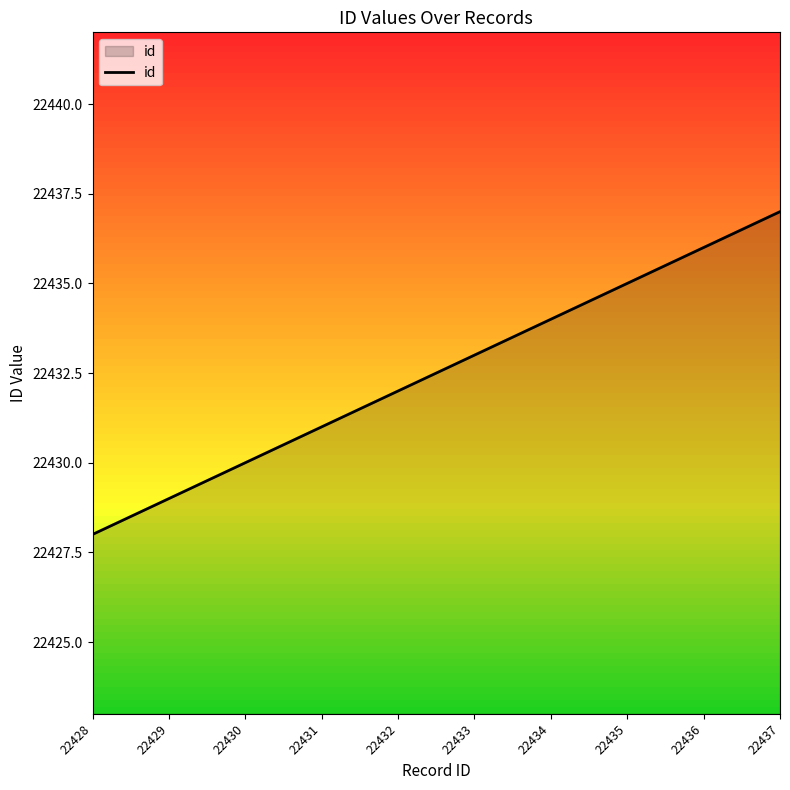

Reading right to left, transcribe all the data shown in this chart.

22437=22437	22436=22436	22435=22435	22434=22434	22433=22433	22432=22432	22431=22431	22430=22430	22429=22429	22428=22428